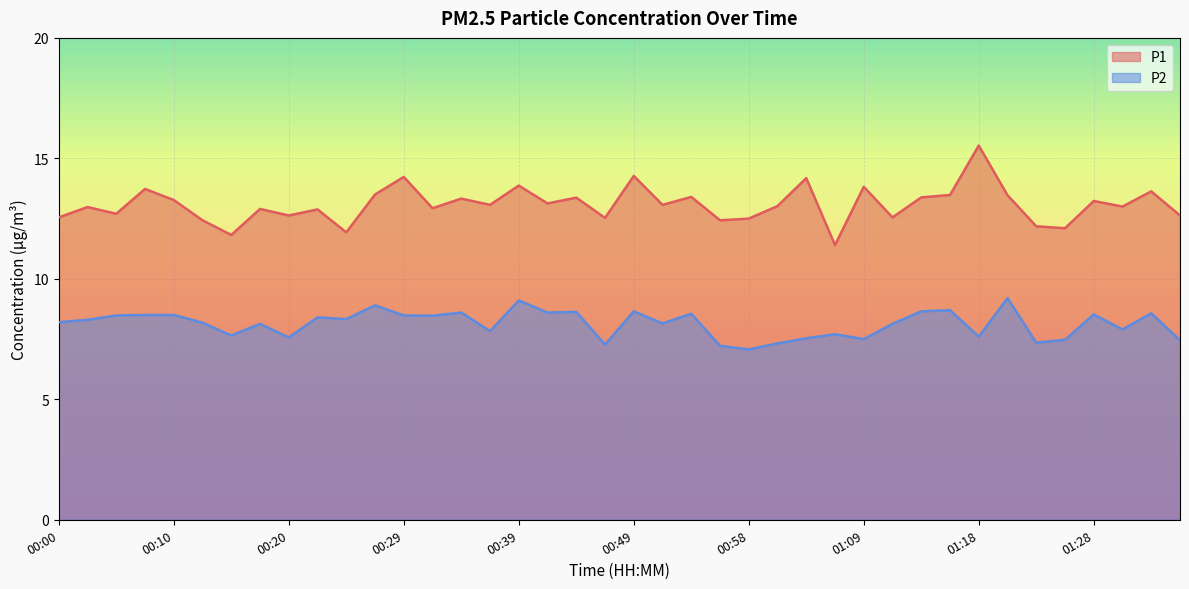

At which category is the sum across all series the highest?

01:18